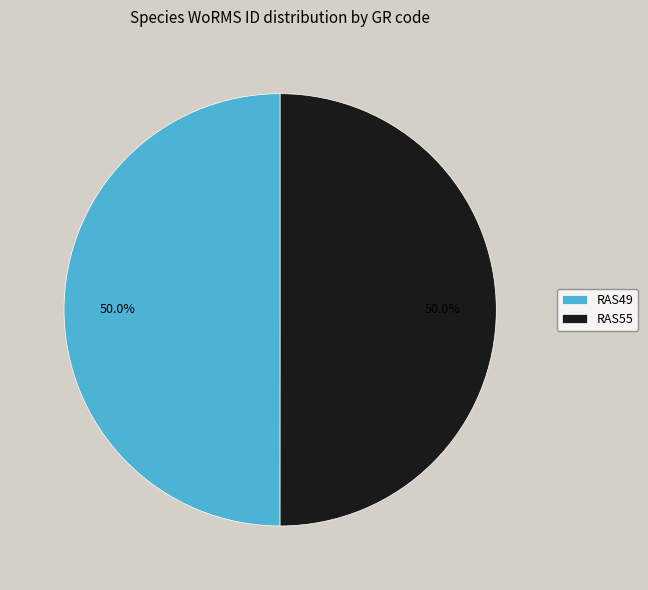

To the nearest percent, what is the average slice percentage?

50%